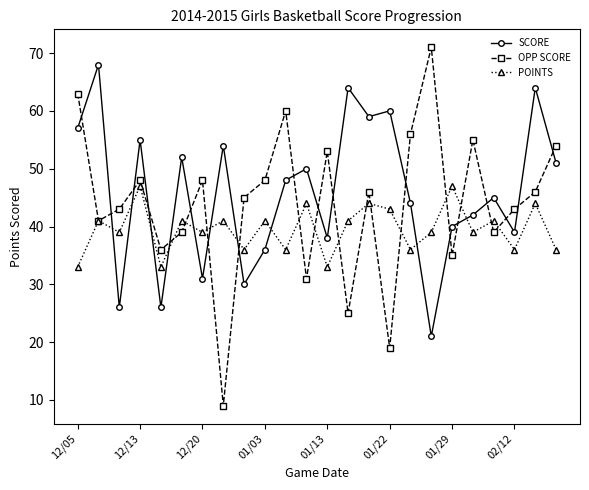

How many data points in SCORE are less than 48?

12